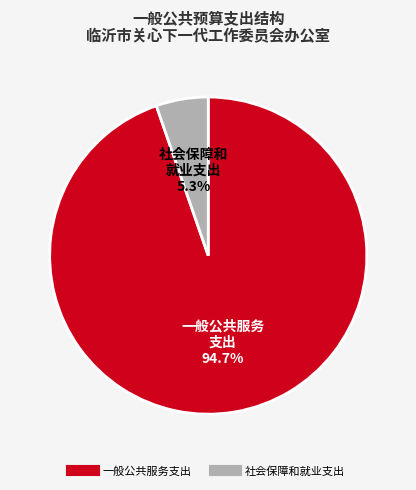

Does any single category account for the majority?

Yes